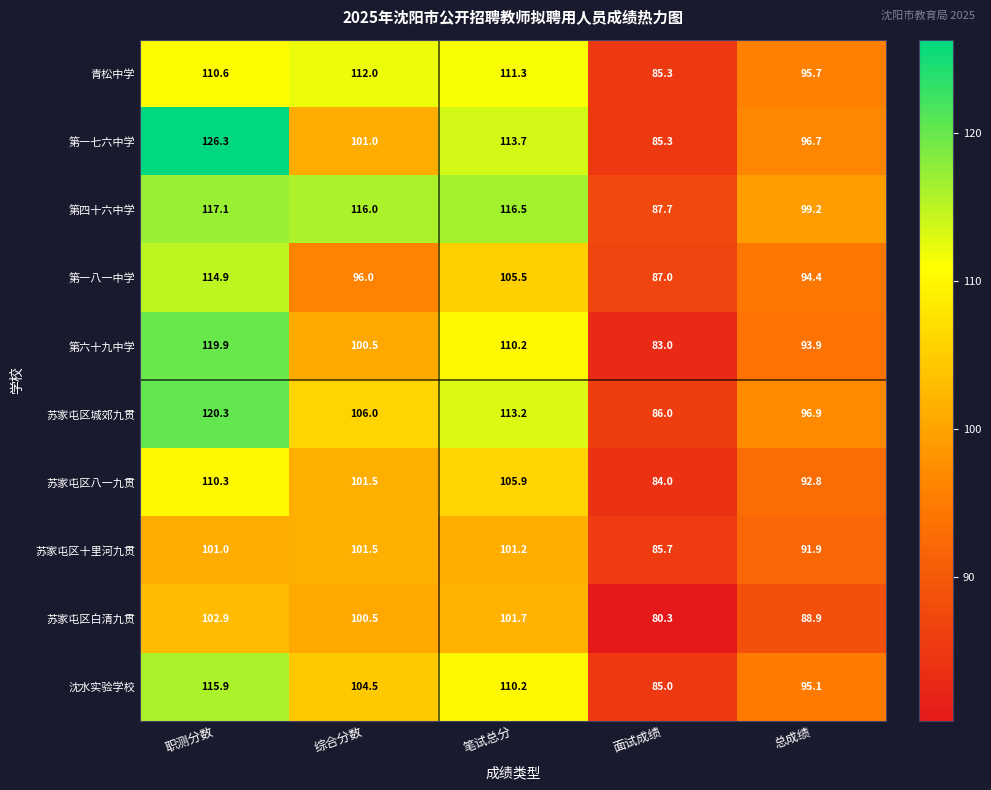

True or false: 苏家屯区白清九贯 has a value of 138.8 at 面试成绩.

False